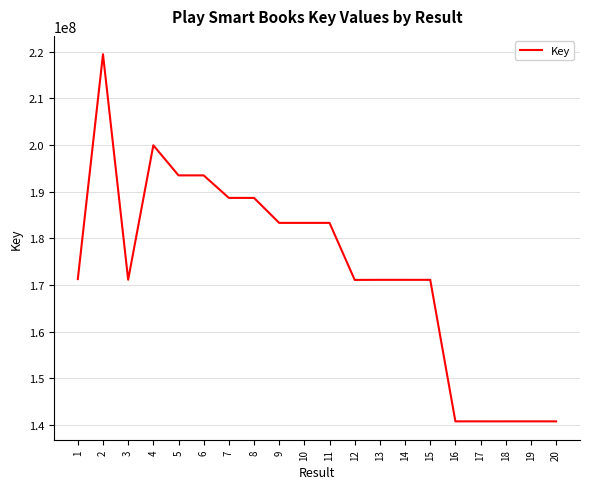

What is the ratio of the value at 19 to the value at 6?

0.7